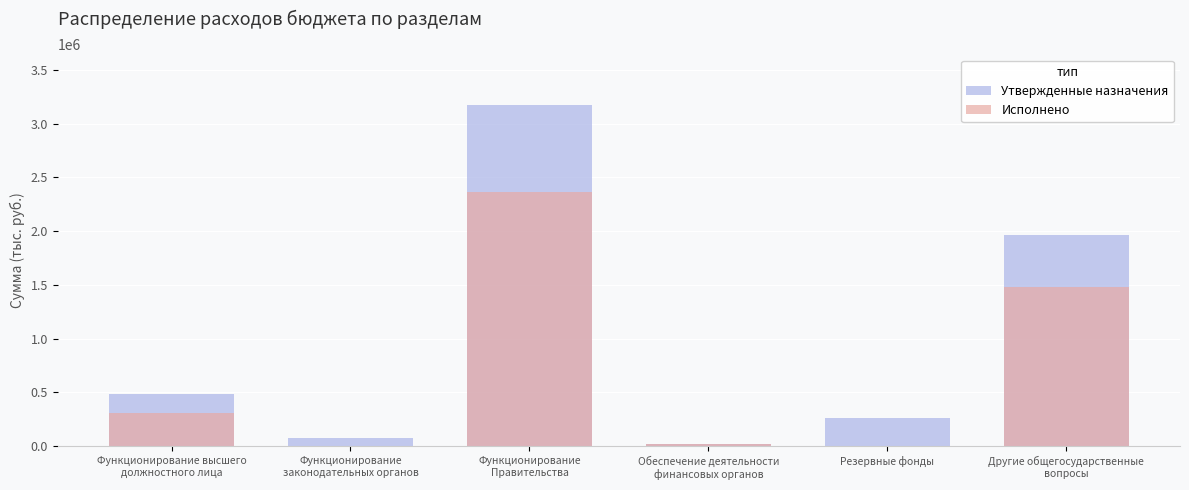

List the labels in order of Утвержденные назначения value, smallest first.

Обеспечение деятельности
финансовых органов, Функционирование
законодательных органов, Резервные фонды, Функционирование высшего
должностного лица, Другие общегосударственные
вопросы, Функционирование
Правительства